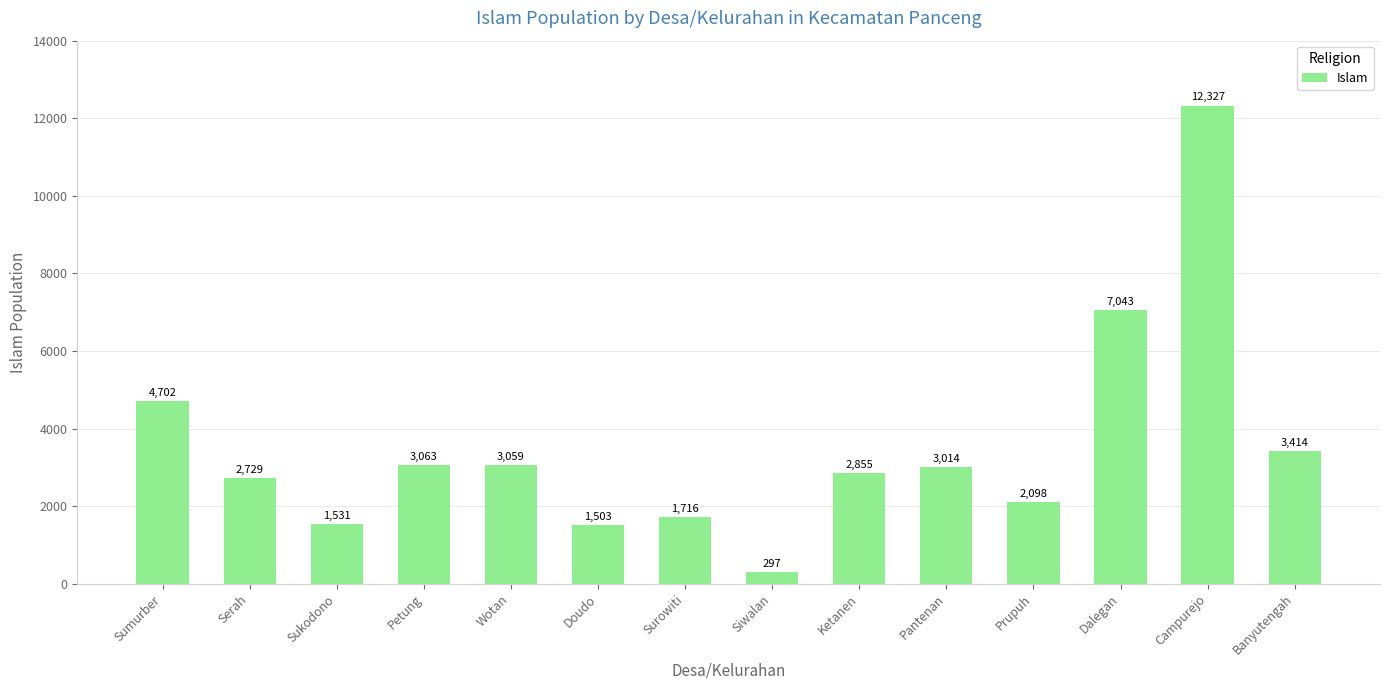

What is the change in value from Petung to Doudo?

-1560